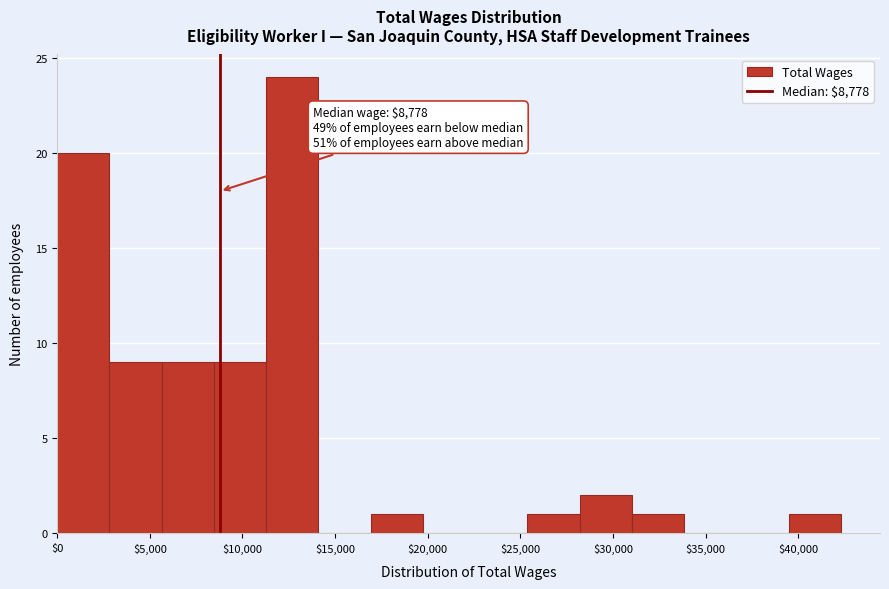

Which range on the x-axis has the tallest bar?

11500 to 14000